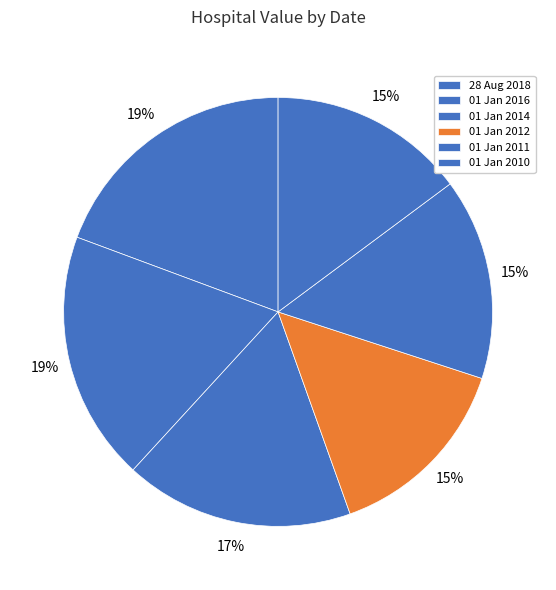

Rank the categories by value from highest to lowest.

28 Aug 2018, 01 Jan 2016, 01 Jan 2014, 01 Jan 2011, 01 Jan 2010, 01 Jan 2012